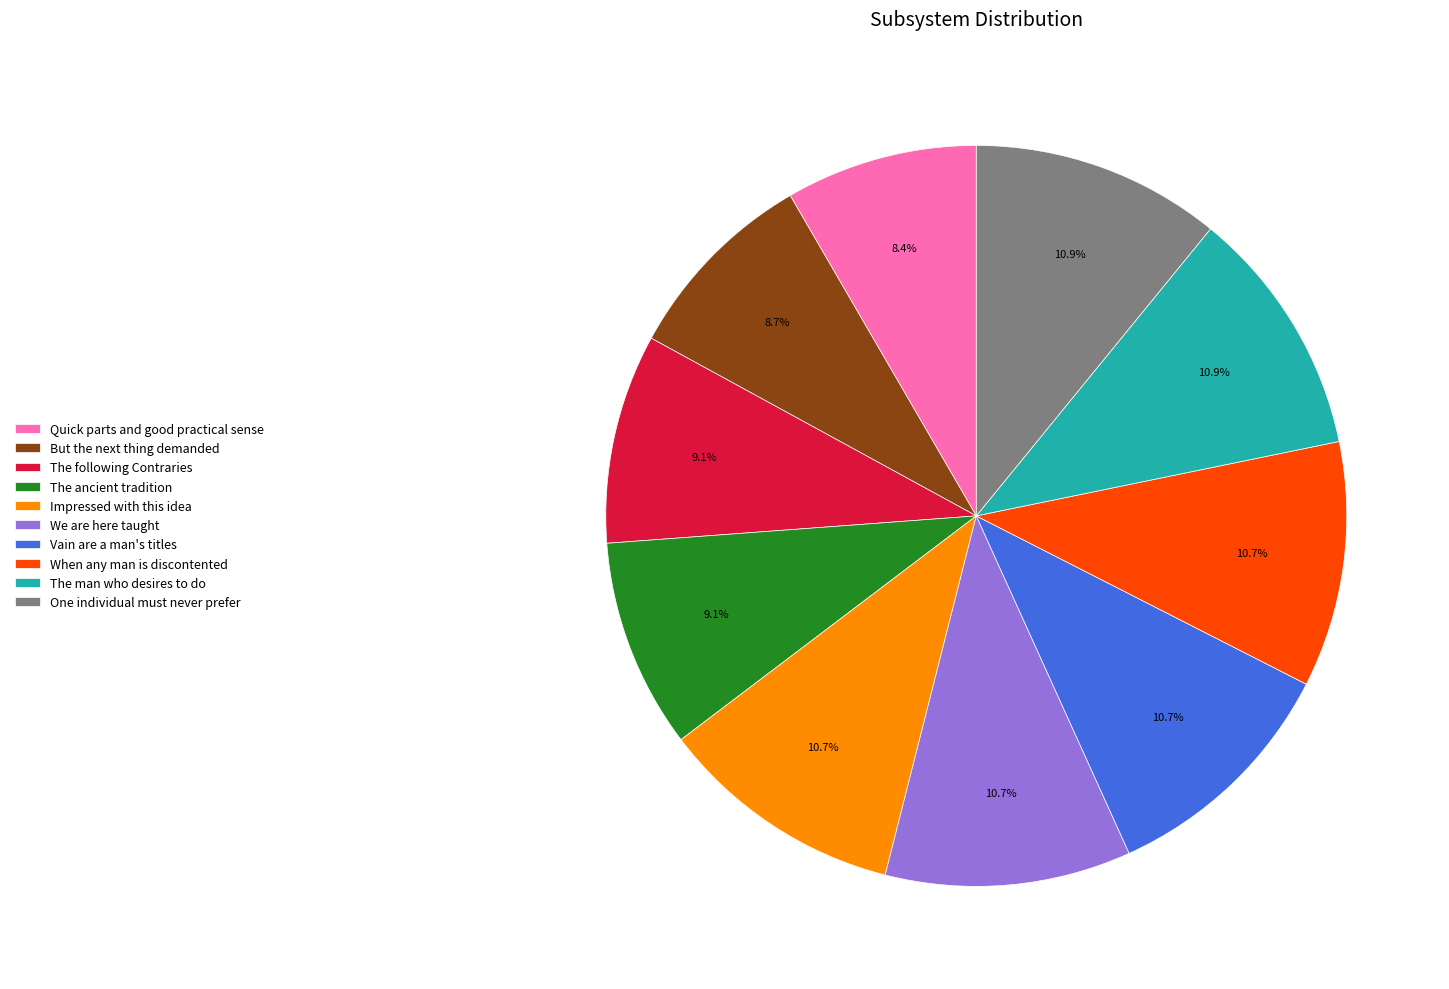

Does any single category account for the majority?

No